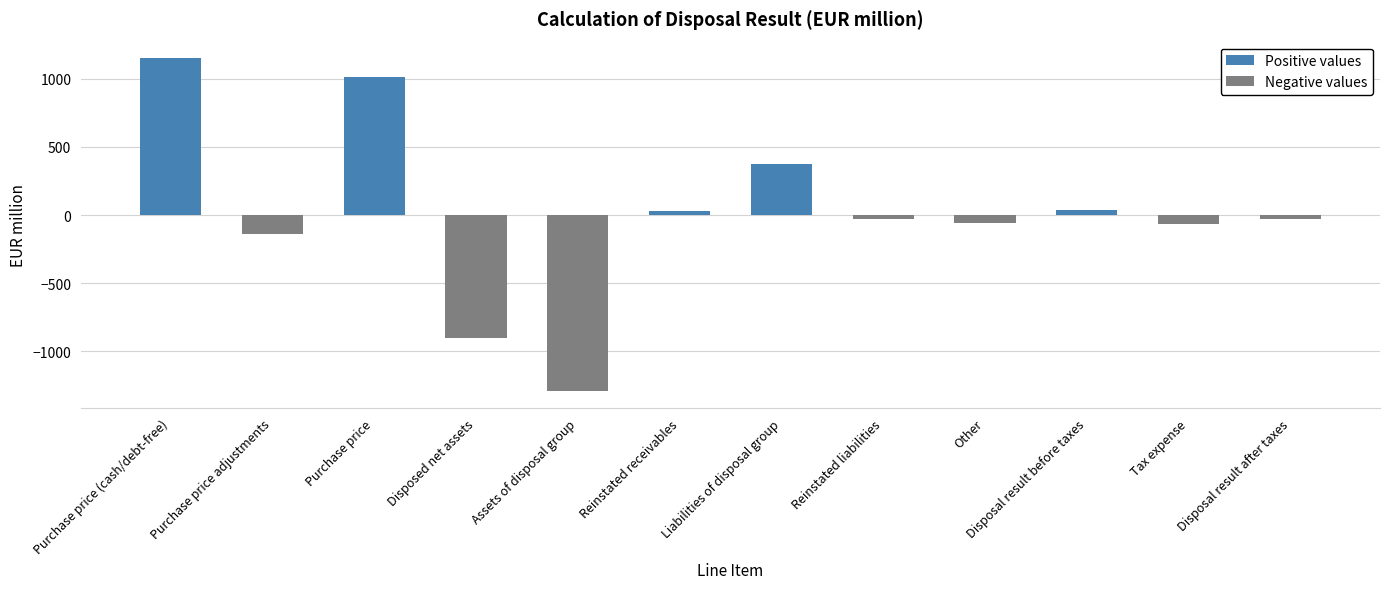

What is the maximum value shown in the chart?

1150